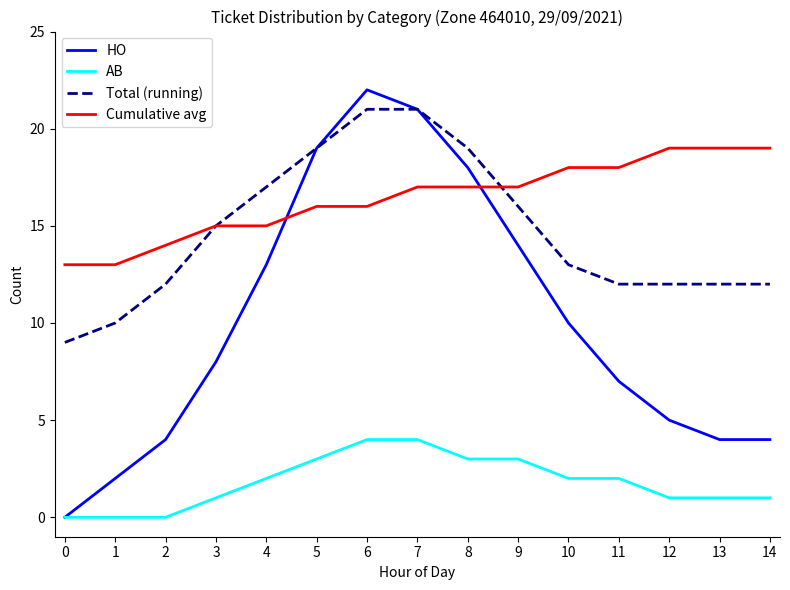

The HO series shows 4 at 2. True or false?

True